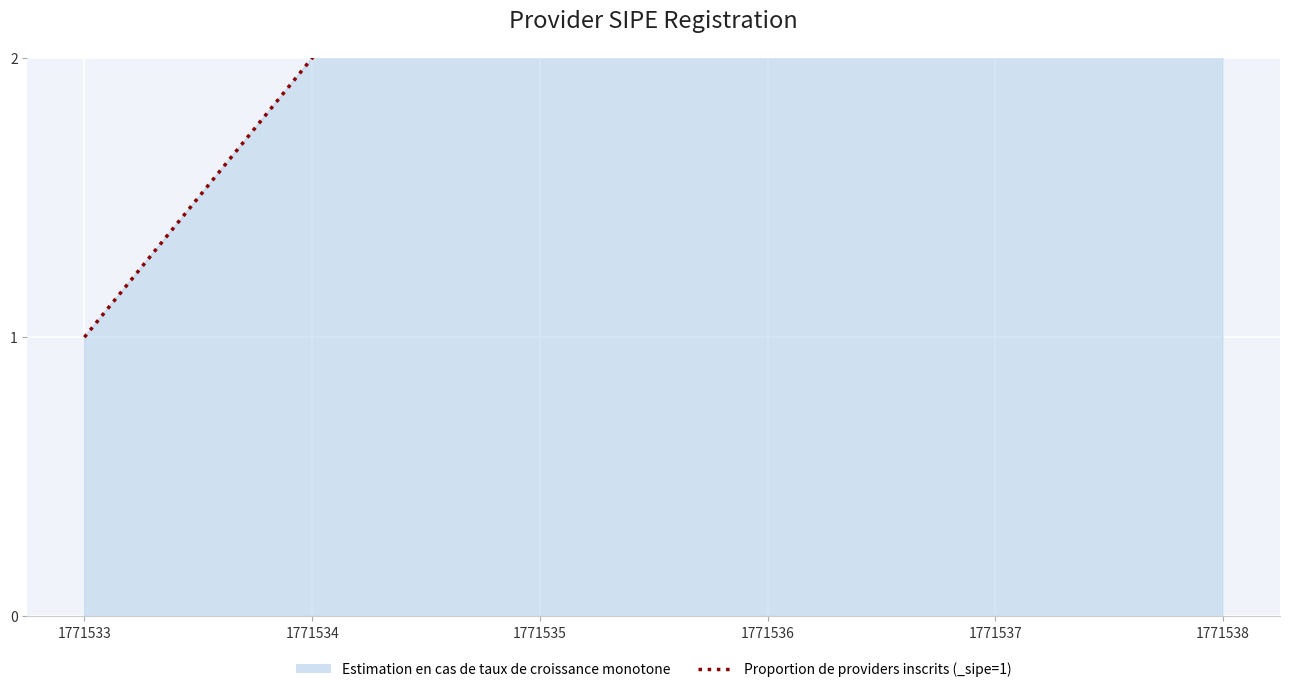

True or false: there are more than 0 points higher than both neighbors.

False